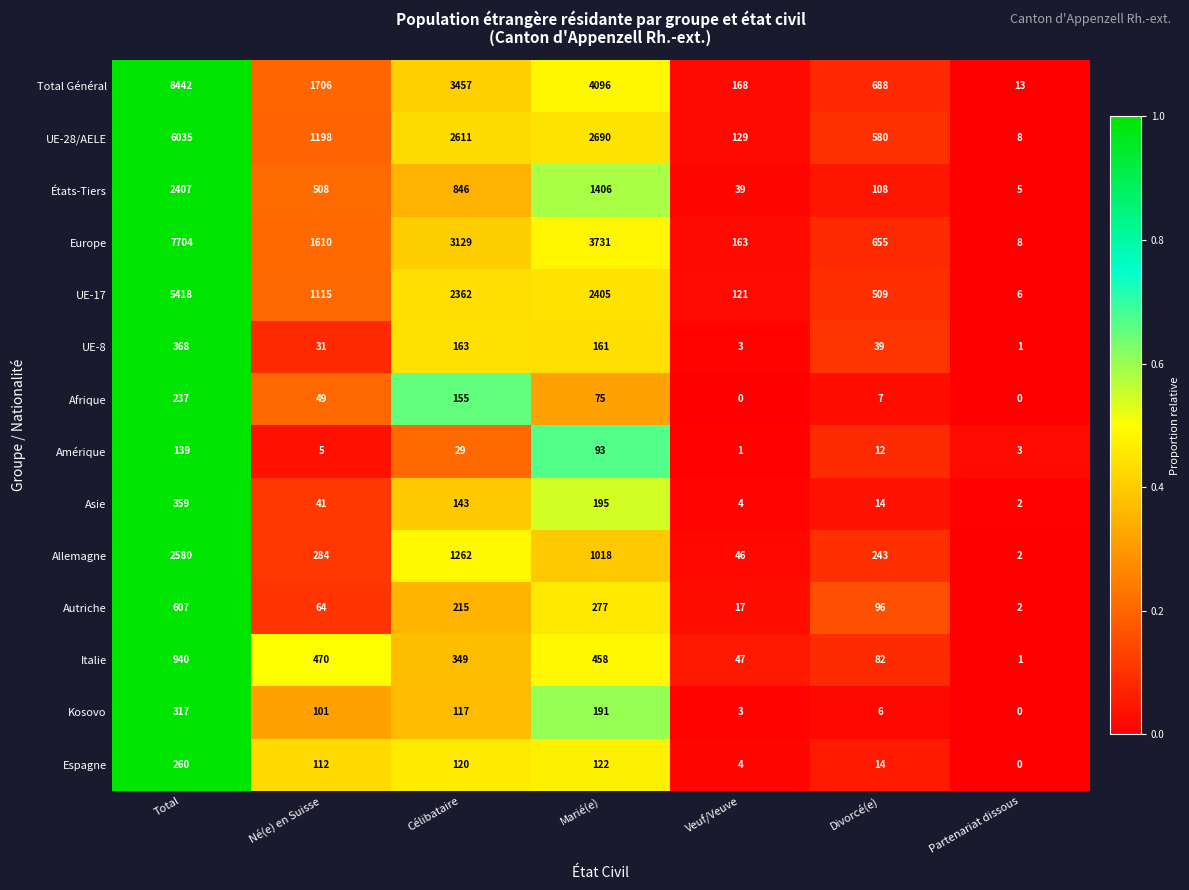

The UE-17 series shows 330 at Divorcé(e). True or false?

False